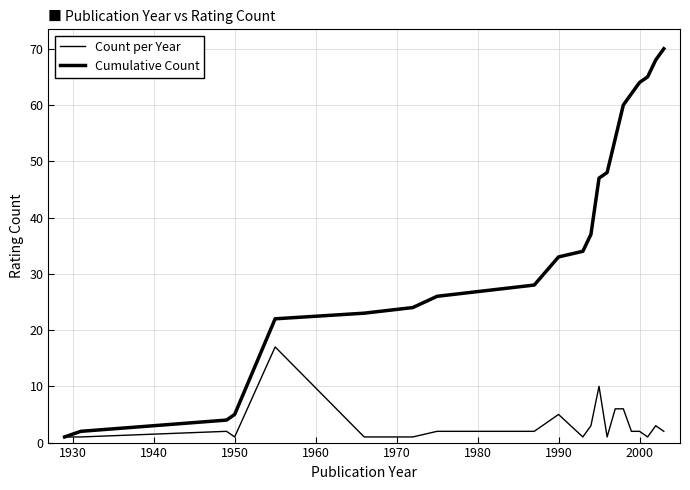

How many lines are shown in the chart?

2